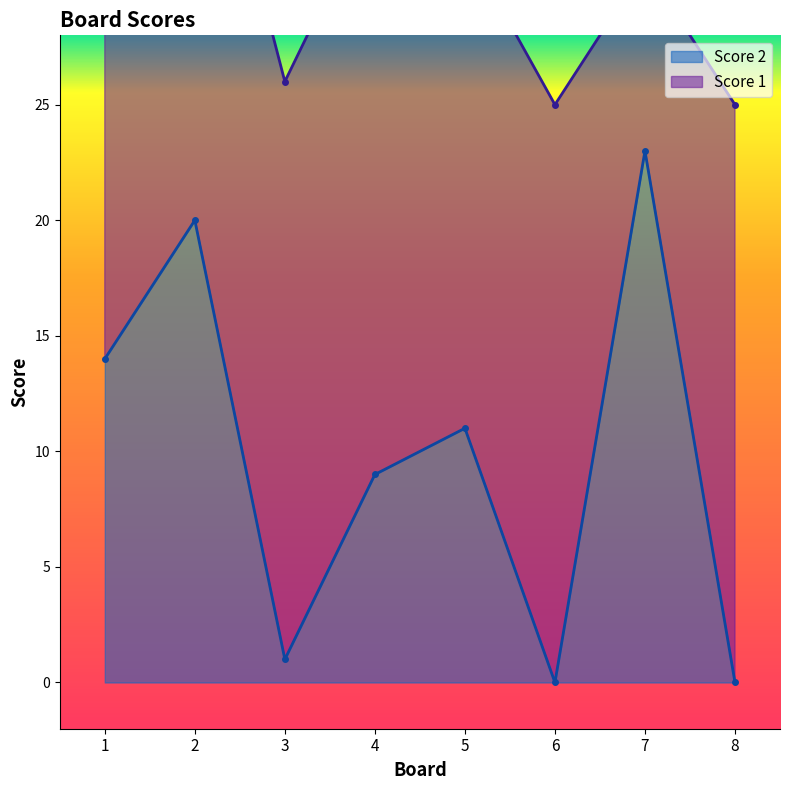

Which category has the highest value across all series?

7